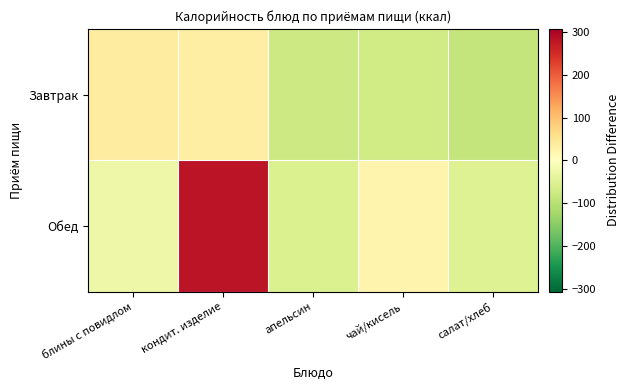

Reading right to left, transcribe all the data shown in this chart.

Завтрак: салат/хлеб=-86.3	чай/кисель=-71.2	апельсин=-74.4	кондит. изделие=33.0	блины с повидлом=34.2
Обед: салат/хлеб=-50.8	чай/кисель=20.9	апельсин=-56.0	кондит. изделие=279.0	блины с повидлом=-28.3